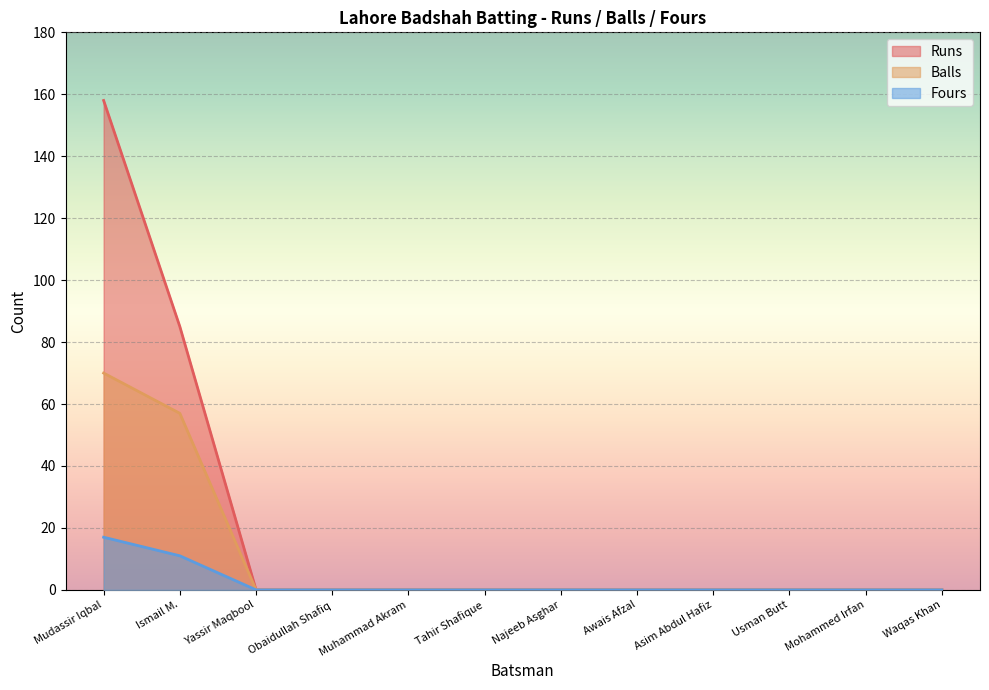

How many values in Runs are above zero?

2